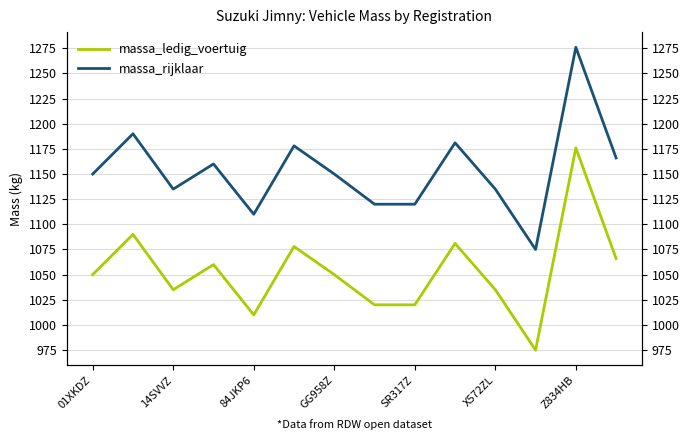

Read the massa_ledig_voertuig value at 9, to the nearest 5.

1080